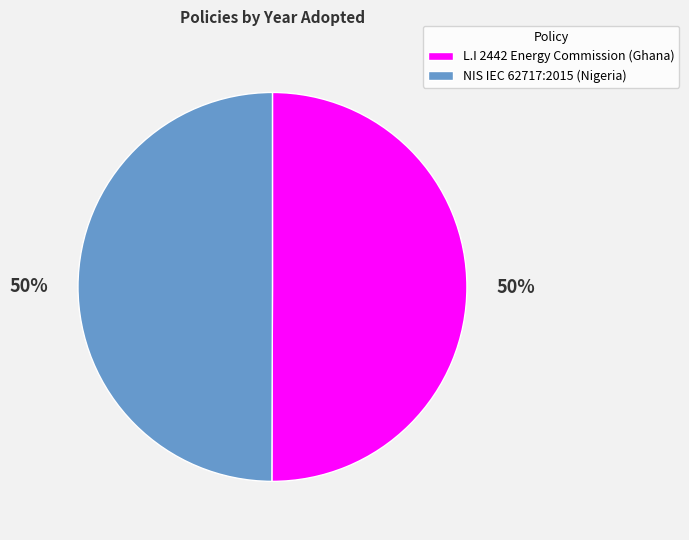

To the nearest percent, what is the combined percentage of NIS IEC 62717:2015 (Nigeria) and L.I 2442 Energy Commission (Ghana)?

100%